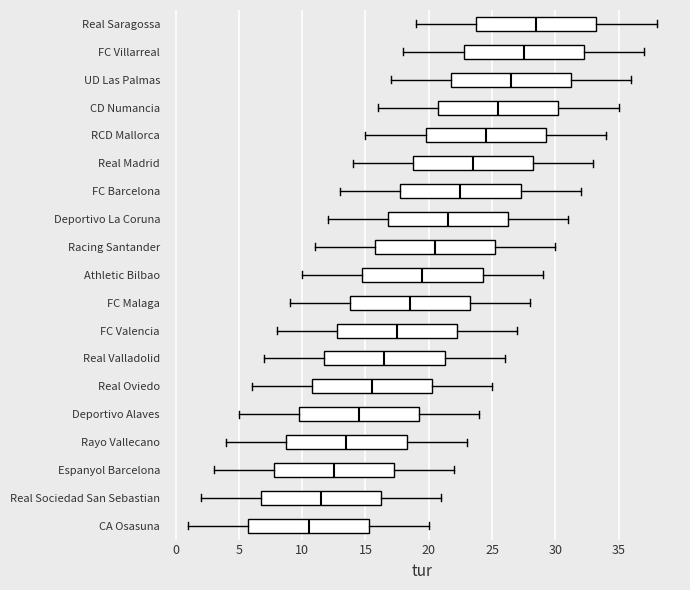

Which box has the furthest to the left median line?

CA Osasuna